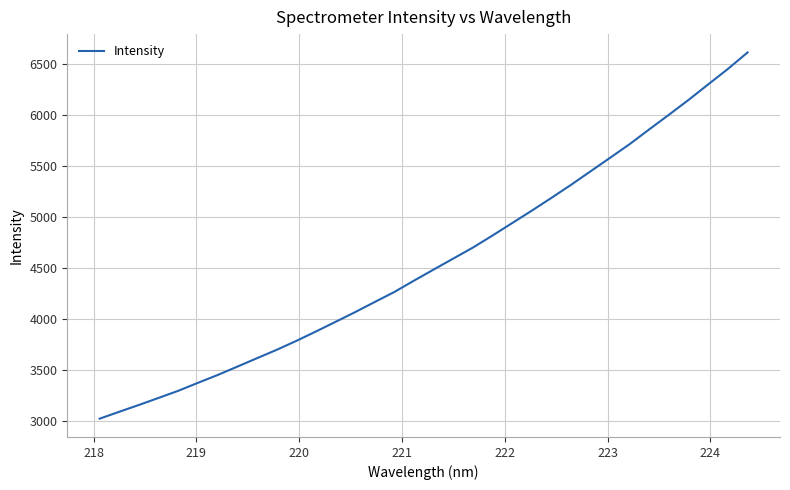

What is the sum of all values?

155230.6